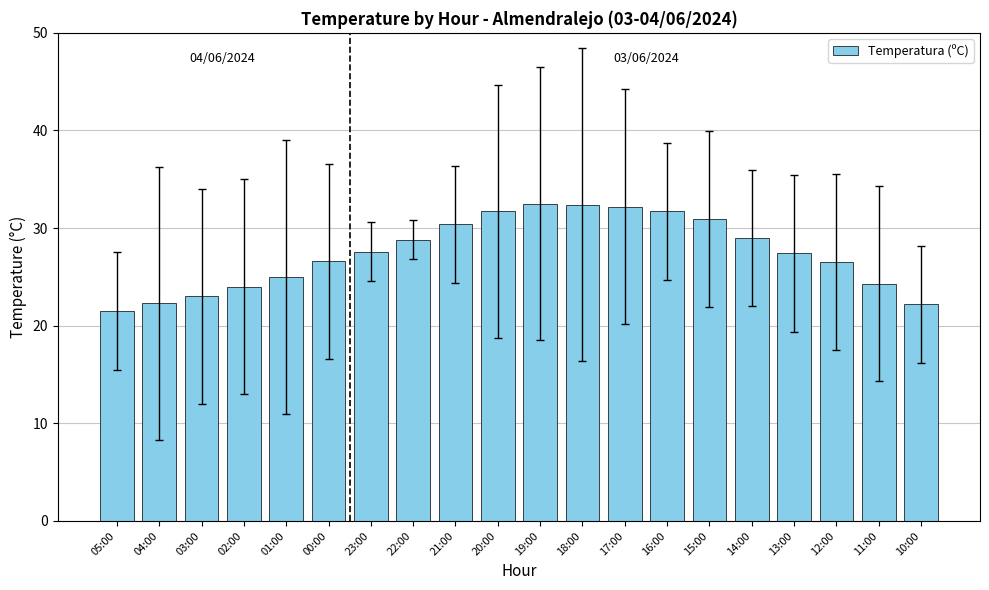

What is the average value?

27.5